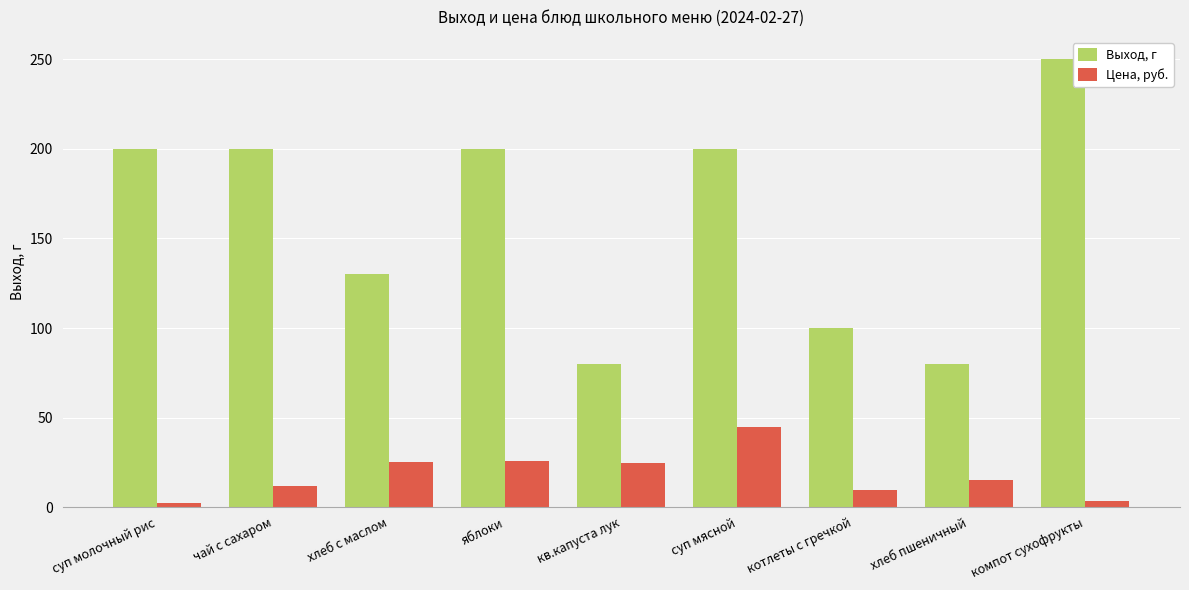

What is the lowest value of the Выход, г series?

80.0